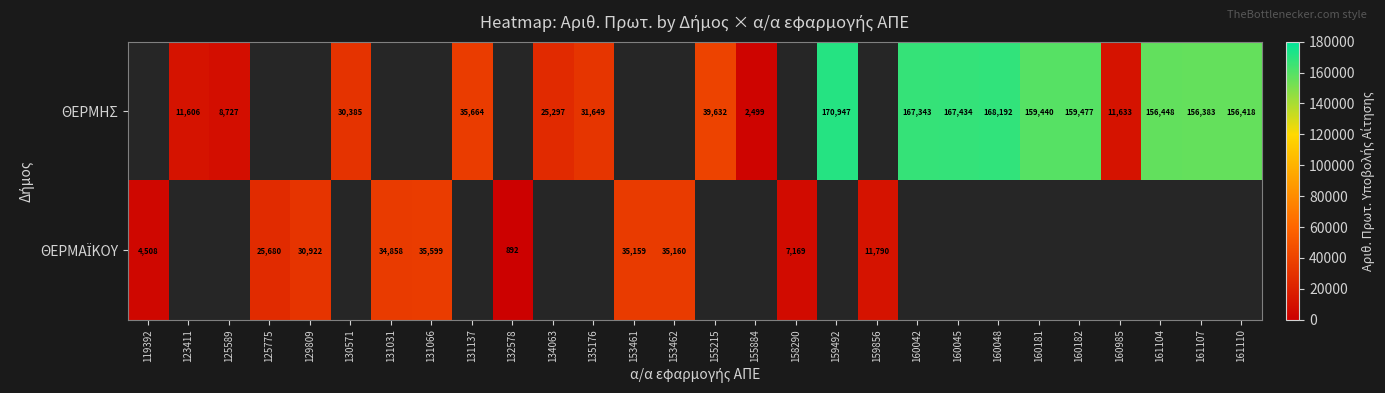

What is the difference between the ΘΕΡΜΗΣ values at 125589 and 155215?

30905